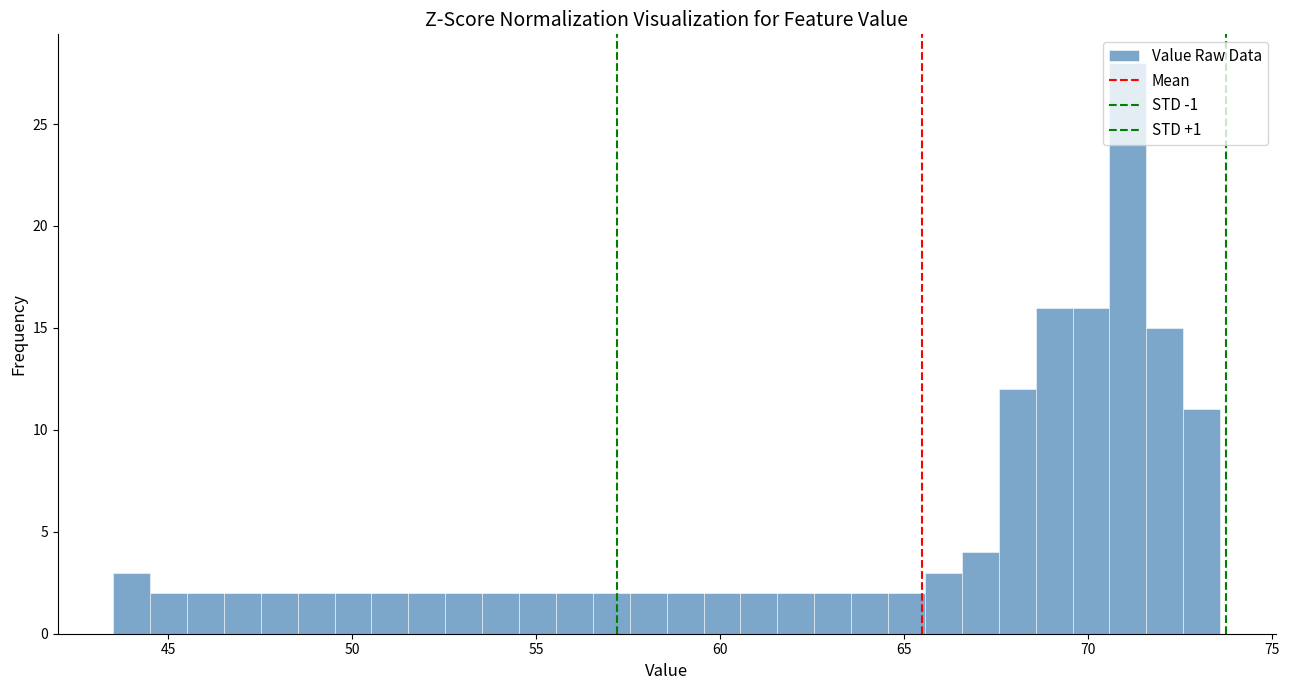

Read against the x-axis, roughly where is the centre of the tallest bar?

71.0